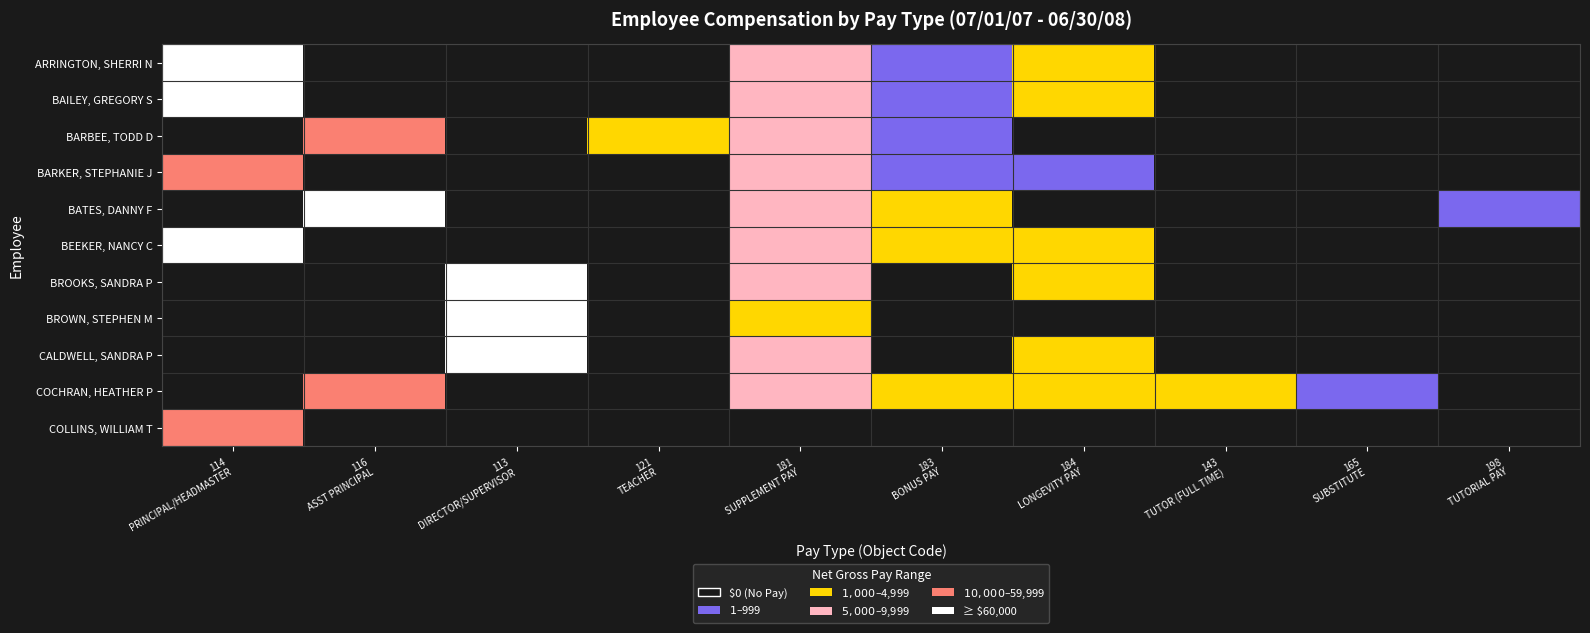

Reading left to right, extract all data points from this chart.

ARRINGTON, SHERRI N: 114
PRINCIPAL/HEADMASTER=5	116
ASST PRINCIPAL=0	113
DIRECTOR/SUPERVISOR=0	121
TEACHER=0	181
SUPPLEMENT PAY=3	183
BONUS PAY=1	184
LONGEVITY PAY=2	143
TUTOR (FULL TIME)=0	165
SUBSTITUTE=0	198
TUTORIAL PAY=0
BAILEY, GREGORY S: 114
PRINCIPAL/HEADMASTER=5	116
ASST PRINCIPAL=0	113
DIRECTOR/SUPERVISOR=0	121
TEACHER=0	181
SUPPLEMENT PAY=3	183
BONUS PAY=1	184
LONGEVITY PAY=2	143
TUTOR (FULL TIME)=0	165
SUBSTITUTE=0	198
TUTORIAL PAY=0
BARBEE, TODD D: 114
PRINCIPAL/HEADMASTER=0	116
ASST PRINCIPAL=4	113
DIRECTOR/SUPERVISOR=0	121
TEACHER=2	181
SUPPLEMENT PAY=3	183
BONUS PAY=1	184
LONGEVITY PAY=0	143
TUTOR (FULL TIME)=0	165
SUBSTITUTE=0	198
TUTORIAL PAY=0
BARKER, STEPHANIE J: 114
PRINCIPAL/HEADMASTER=4	116
ASST PRINCIPAL=0	113
DIRECTOR/SUPERVISOR=0	121
TEACHER=0	181
SUPPLEMENT PAY=3	183
BONUS PAY=1	184
LONGEVITY PAY=1	143
TUTOR (FULL TIME)=0	165
SUBSTITUTE=0	198
TUTORIAL PAY=0
BATES, DANNY F: 114
PRINCIPAL/HEADMASTER=0	116
ASST PRINCIPAL=5	113
DIRECTOR/SUPERVISOR=0	121
TEACHER=0	181
SUPPLEMENT PAY=3	183
BONUS PAY=2	184
LONGEVITY PAY=0	143
TUTOR (FULL TIME)=0	165
SUBSTITUTE=0	198
TUTORIAL PAY=1
BEEKER, NANCY C: 114
PRINCIPAL/HEADMASTER=5	116
ASST PRINCIPAL=0	113
DIRECTOR/SUPERVISOR=0	121
TEACHER=0	181
SUPPLEMENT PAY=3	183
BONUS PAY=2	184
LONGEVITY PAY=2	143
TUTOR (FULL TIME)=0	165
SUBSTITUTE=0	198
TUTORIAL PAY=0
BROOKS, SANDRA P: 114
PRINCIPAL/HEADMASTER=0	116
ASST PRINCIPAL=0	113
DIRECTOR/SUPERVISOR=5	121
TEACHER=0	181
SUPPLEMENT PAY=3	183
BONUS PAY=0	184
LONGEVITY PAY=2	143
TUTOR (FULL TIME)=0	165
SUBSTITUTE=0	198
TUTORIAL PAY=0
BROWN, STEPHEN M: 114
PRINCIPAL/HEADMASTER=0	116
ASST PRINCIPAL=0	113
DIRECTOR/SUPERVISOR=5	121
TEACHER=0	181
SUPPLEMENT PAY=2	183
BONUS PAY=0	184
LONGEVITY PAY=0	143
TUTOR (FULL TIME)=0	165
SUBSTITUTE=0	198
TUTORIAL PAY=0
CALDWELL, SANDRA P: 114
PRINCIPAL/HEADMASTER=0	116
ASST PRINCIPAL=0	113
DIRECTOR/SUPERVISOR=5	121
TEACHER=0	181
SUPPLEMENT PAY=3	183
BONUS PAY=0	184
LONGEVITY PAY=2	143
TUTOR (FULL TIME)=0	165
SUBSTITUTE=0	198
TUTORIAL PAY=0
COCHRAN, HEATHER P: 114
PRINCIPAL/HEADMASTER=0	116
ASST PRINCIPAL=4	113
DIRECTOR/SUPERVISOR=0	121
TEACHER=0	181
SUPPLEMENT PAY=3	183
BONUS PAY=2	184
LONGEVITY PAY=2	143
TUTOR (FULL TIME)=2	165
SUBSTITUTE=1	198
TUTORIAL PAY=0
COLLINS, WILLIAM T: 114
PRINCIPAL/HEADMASTER=4	116
ASST PRINCIPAL=0	113
DIRECTOR/SUPERVISOR=0	121
TEACHER=0	181
SUPPLEMENT PAY=0	183
BONUS PAY=0	184
LONGEVITY PAY=0	143
TUTOR (FULL TIME)=0	165
SUBSTITUTE=0	198
TUTORIAL PAY=0